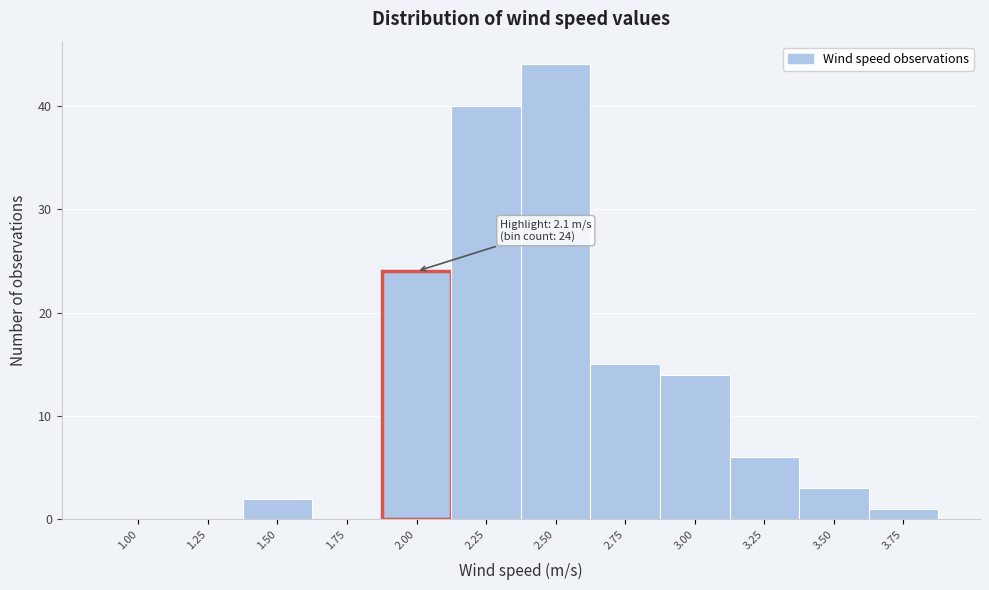

Reading left to right, transcribe all the data shown in this chart.

1.00=0	1.25=0	1.50=2	1.75=0	2.00=24	2.25=40	2.50=44	2.75=15	3.00=14	3.25=6	3.50=3	3.75=1